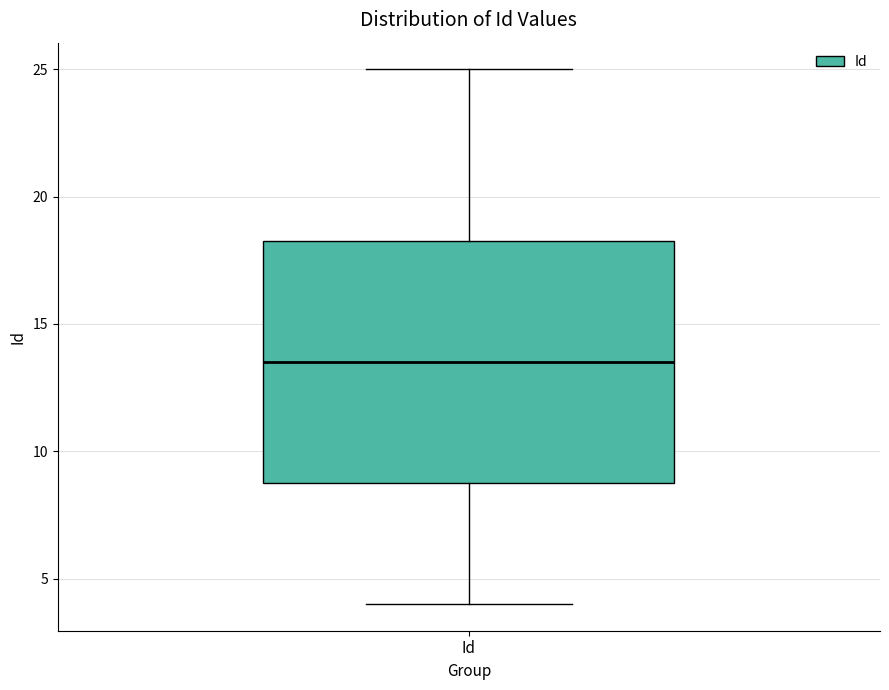

Transcribe this box plot: give where the median line is, the range the box spans, and where the two whiskers end, as read against the y-axis. The values are not printed on the chart, so give them approximately, as read against the axis.

median 13.5, box 9.0 to 18.5, whiskers 4.0 to 25.0